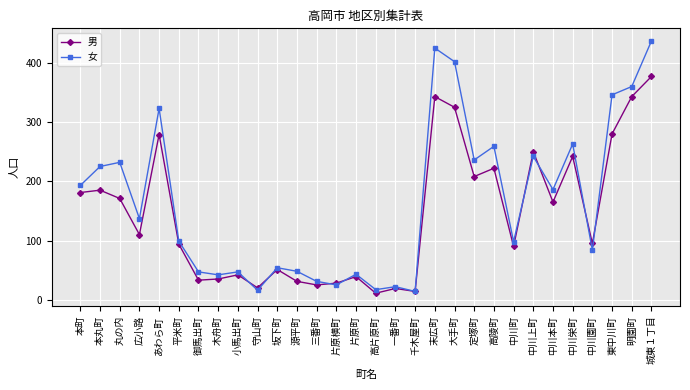

List the series in order of their peak value, lowest first.

男, 女